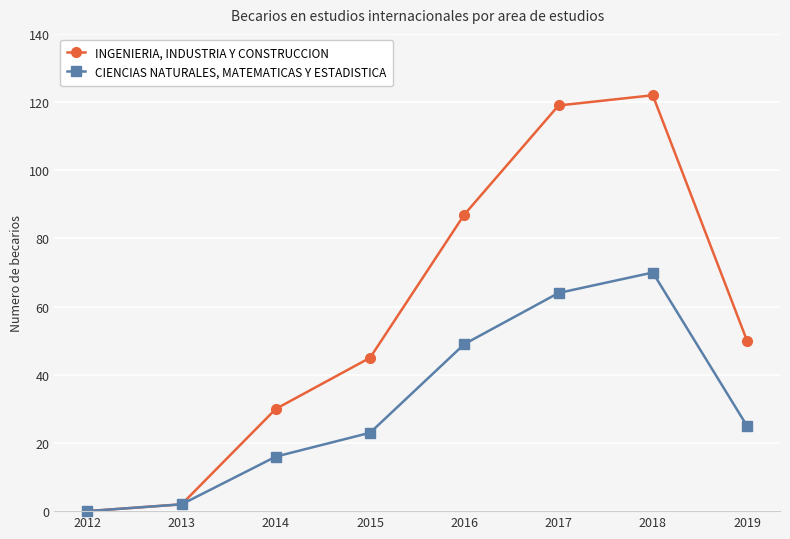

Reading left to right, list all the values displayed in this chart.

INGENIERIA, INDUSTRIA Y CONSTRUCCION: 2012=0	2013=2	2014=30	2015=45	2016=87	2017=119	2018=122	2019=50
CIENCIAS NATURALES, MATEMATICAS Y ESTADISTICA: 2012=0	2013=2	2014=16	2015=23	2016=49	2017=64	2018=70	2019=25